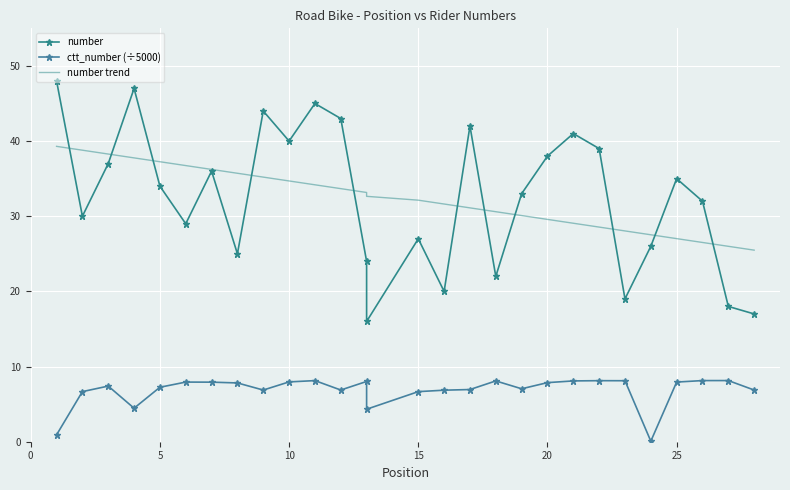

What is the maximum value for ctt_number (÷5000)?

8.1